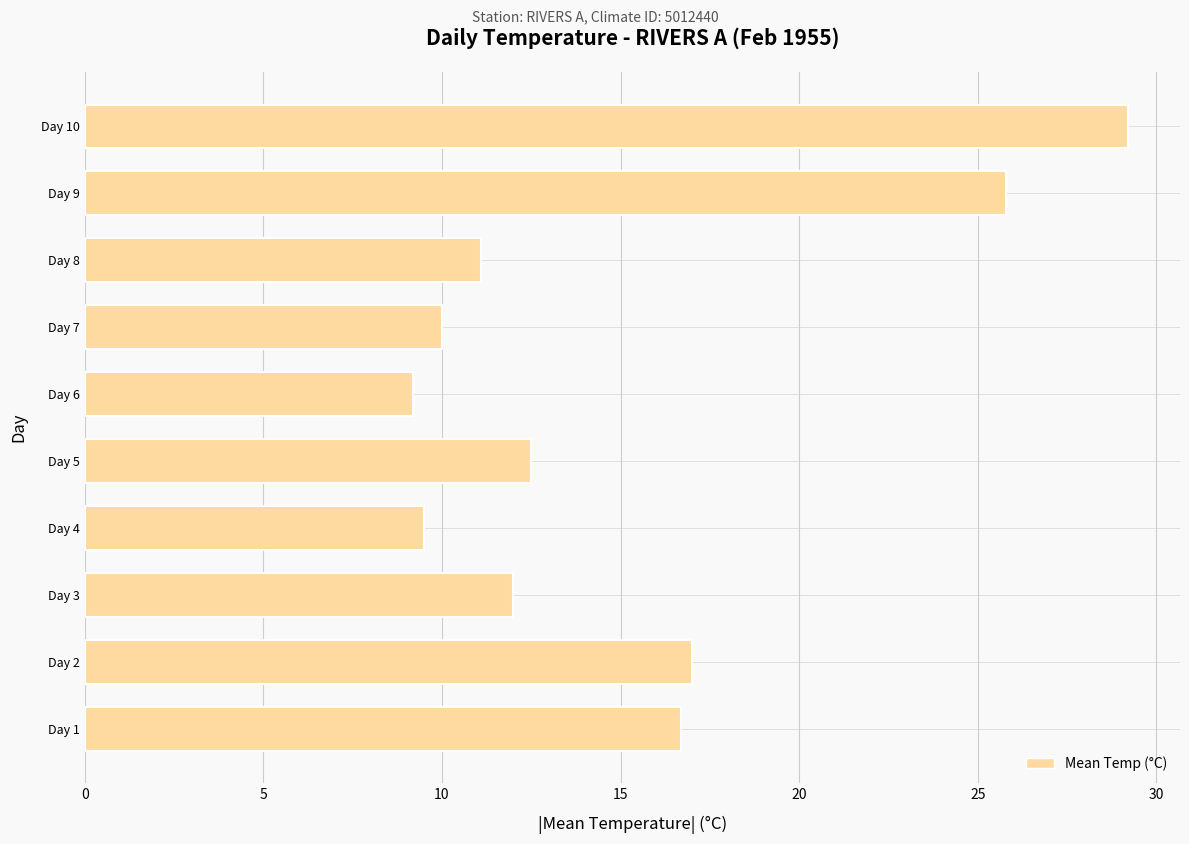

Which label corresponds to the smallest value in the chart?

Day 6